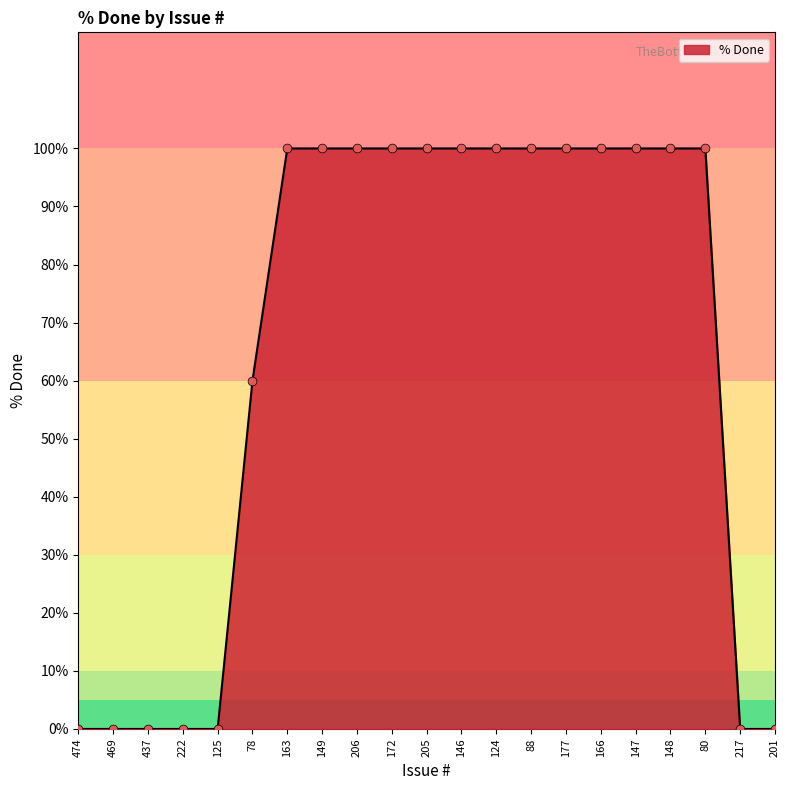

What is the ratio of the value at 172 to the value at 166?

1.0